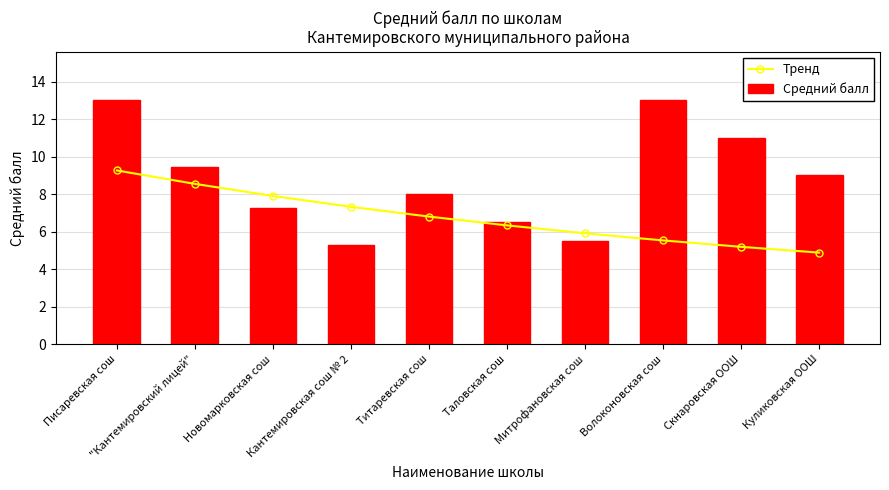

What is the approximate value of Тренд at Скнаровская ООШ?

5.2